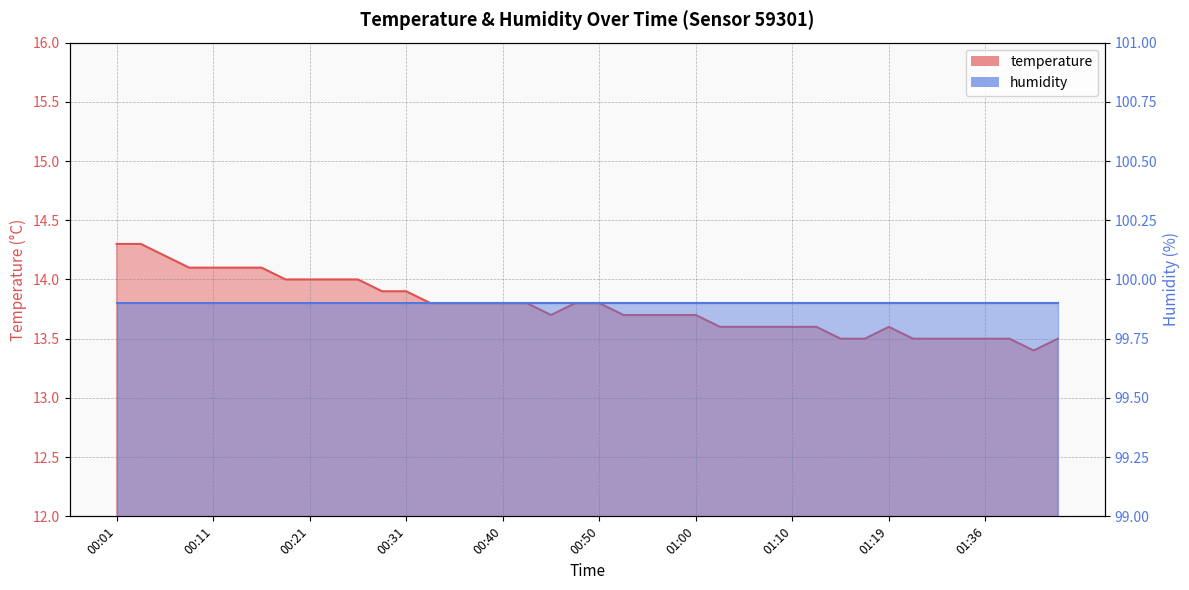

Reading left to right, transcribe all the data shown in this chart.

00:01=14.3	00:04=14.3	00:06=14.2	00:09=14.1	00:11=14.1	00:14=14.1	00:16=14.1	00:18=14.0	00:21=14.0	00:23=14.0	00:26=14.0	00:28=13.9	00:31=13.9	00:33=13.8	00:35=13.8	00:38=13.8	00:40=13.8	00:43=13.8	00:45=13.7	00:48=13.8	00:50=13.8	00:52=13.7	00:55=13.7	00:57=13.7	01:00=13.7	01:02=13.6	01:05=13.6	01:07=13.6	01:10=13.6	01:12=13.6	01:14=13.5	01:17=13.5	01:19=13.6	01:28=13.5	01:31=13.5	01:33=13.5	01:36=13.5	01:39=13.5	01:41=13.4	01:44=13.5